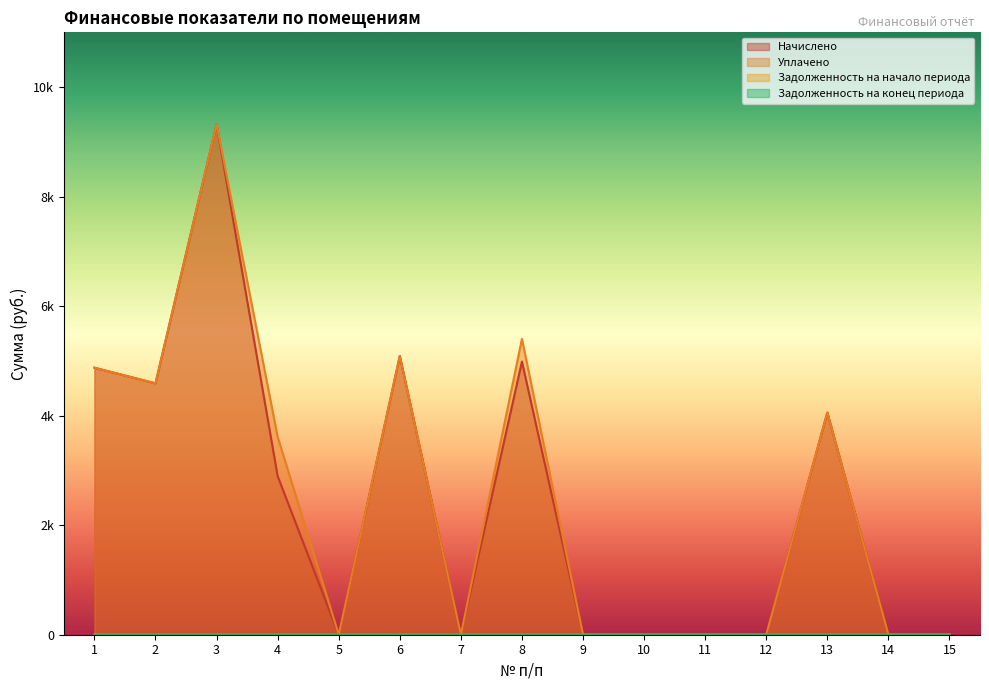

True or false: Начислено and Уплачено cross at least once.

False